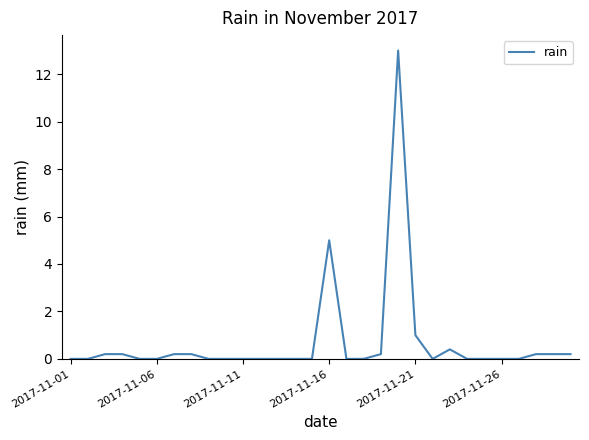

What is the difference between the maximum and minimum values?

13.0